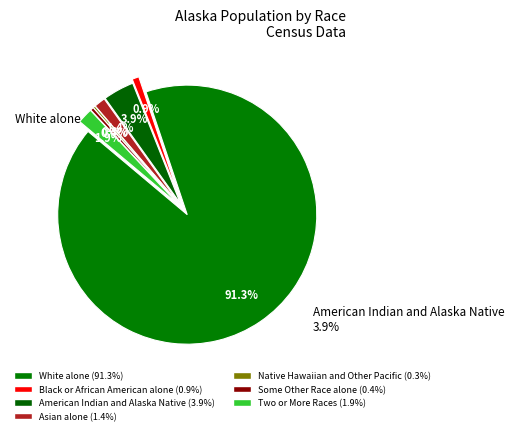

To the nearest percent, what is the combined percentage of Black or African American alone and White alone?

92%